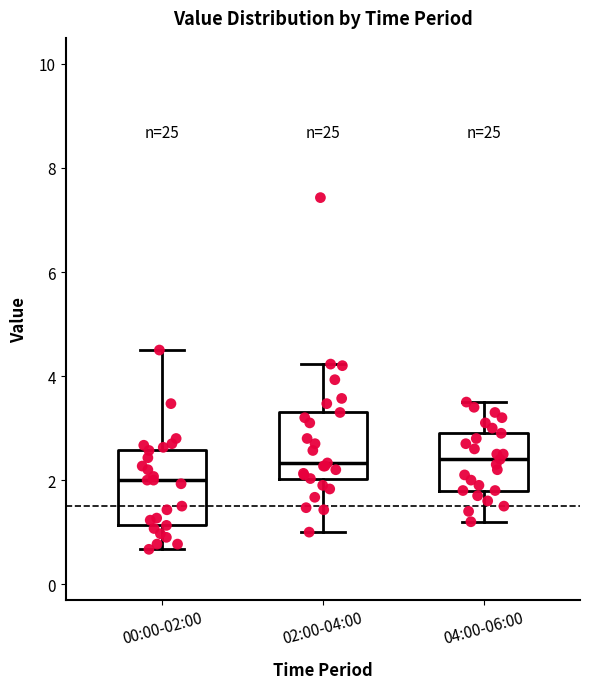

Reading left to right, transcribe this box plot: for each box, give where its median line is, the range the box spans, and where its two whiskers end, as read against the y-axis. The values are not printed on the chart, so give them approximately, as read against the axis.

00:00-02:00: median 2.0, box 1.2 to 2.6, whiskers 0.6 to 4.6
02:00-04:00: median 2.4, box 2.0 to 3.4, whiskers 1.0 to 4.2
04:00-06:00: median 2.4, box 1.8 to 3.0, whiskers 1.2 to 3.6